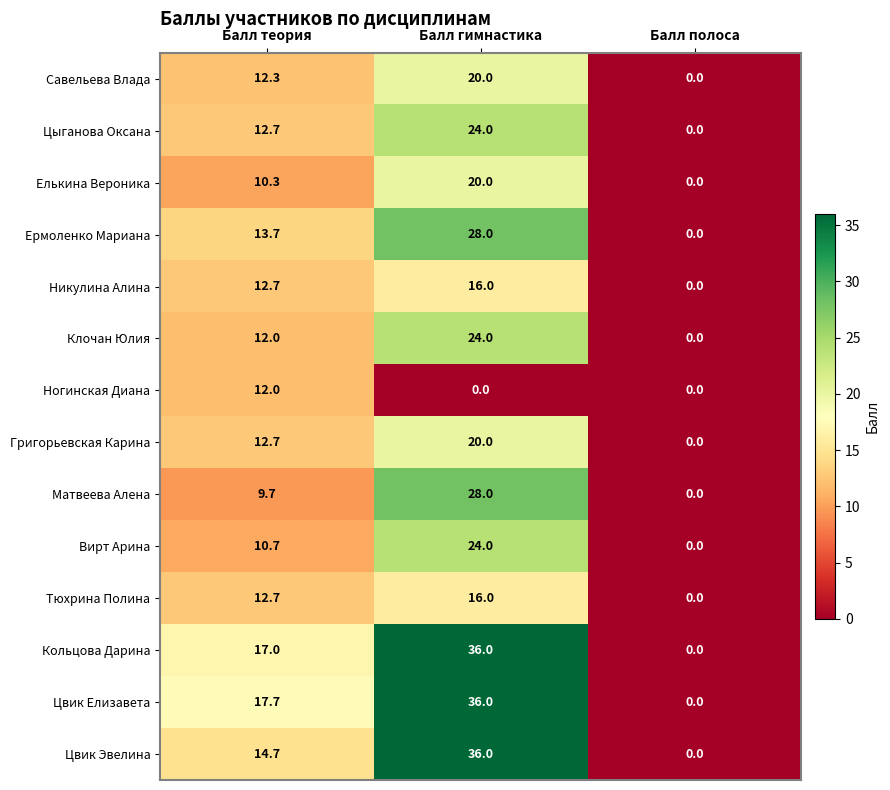

At which category is the sum across all series the highest?

Балл гимнастика